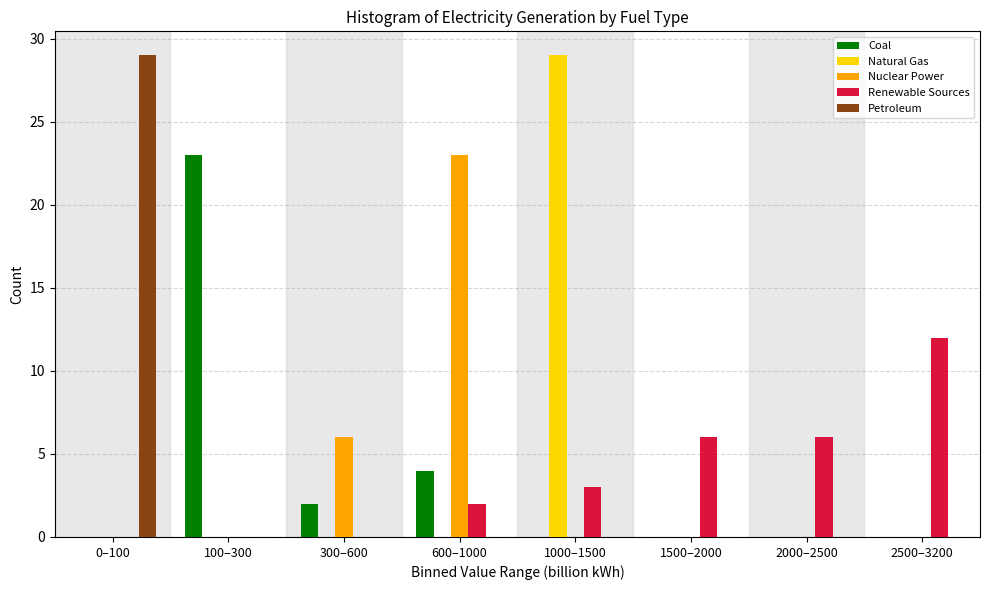

What is the sum of all Renewable Sources values?

29